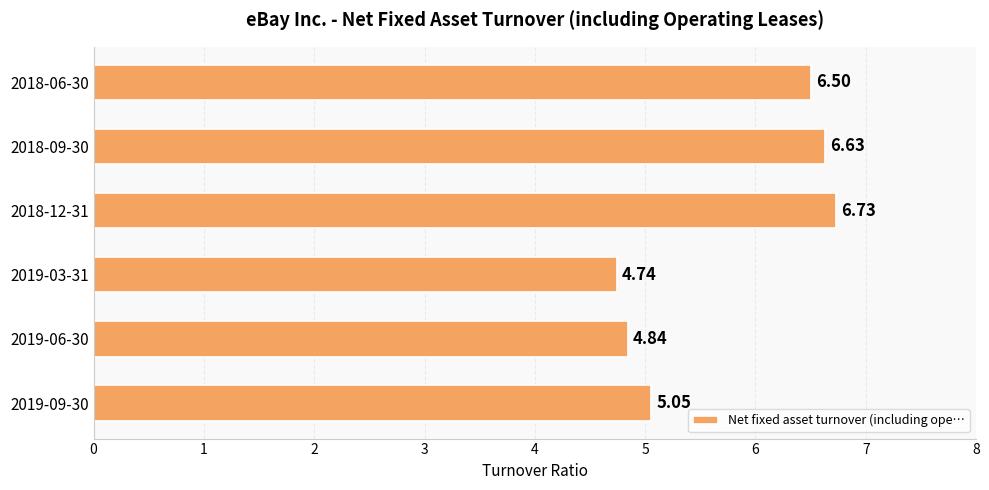

What is the difference between the second highest and second lowest values?

1.8